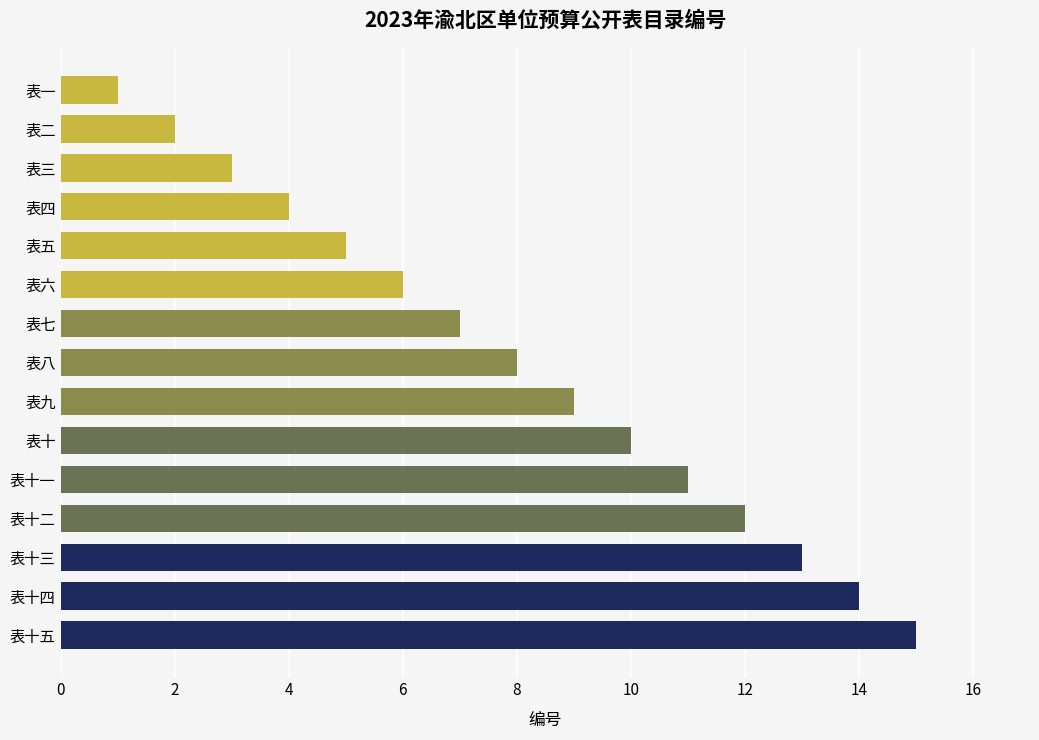

Which label corresponds to the smallest value in the chart?

表一